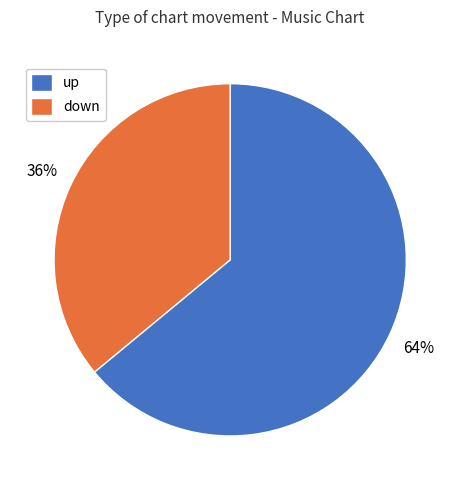

To the nearest percent, what is the combined percentage of up and down?

100%